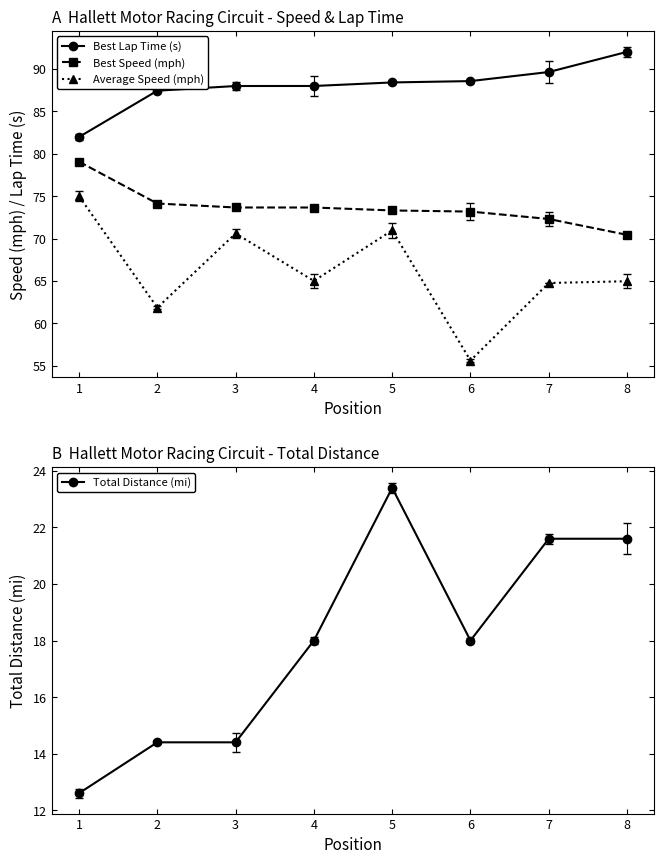

Where is the first local maximum for Average Speed (mph)?

3